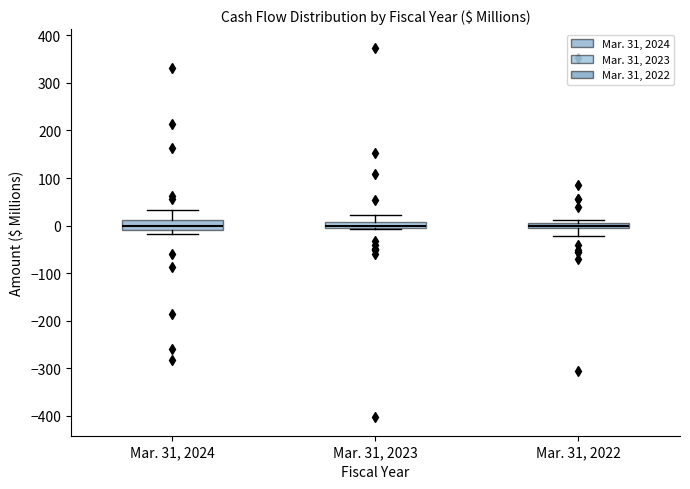

Where does the upper whisker of the box for Mar. 31, 2024 end on the y-axis? The values are not printed on the chart, so give them approximately, as read against the axis.

30